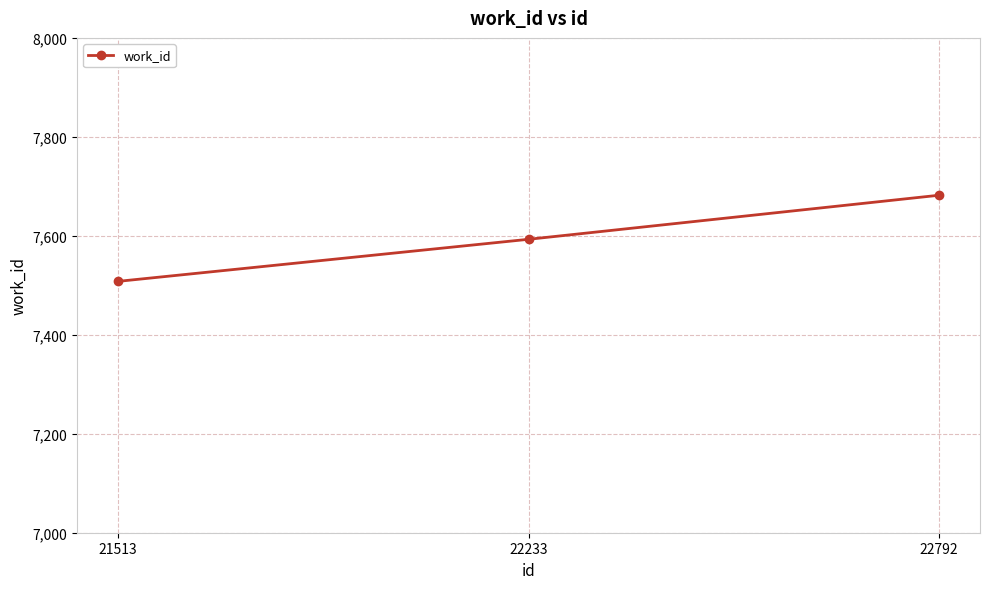

The chart shows a value of 10095 at 21513. True or false?

False